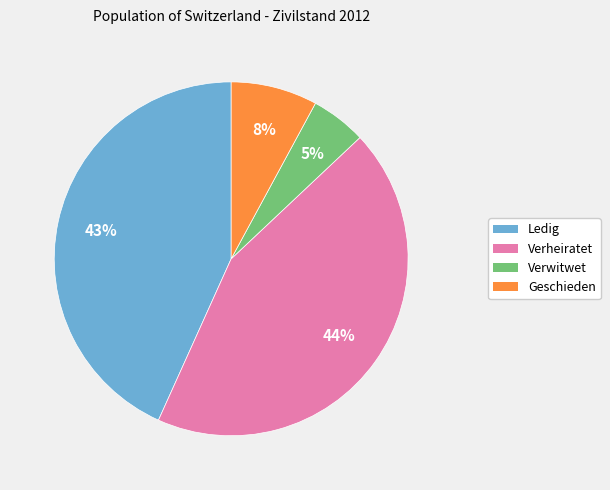

To the nearest percent, what is the combined percentage of Verwitwet and Verheiratet?

49%